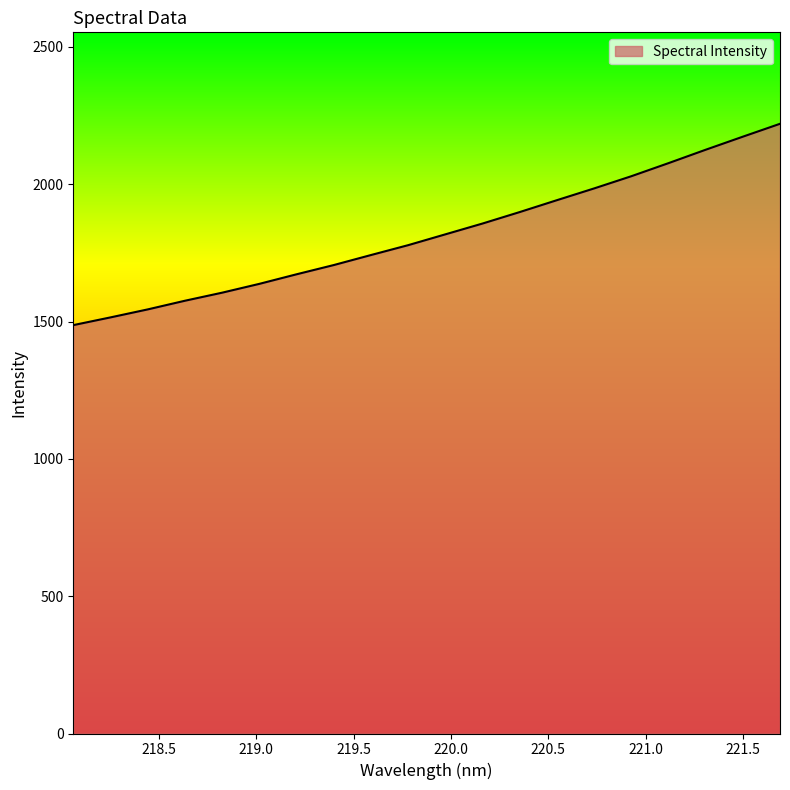

What is the difference between the maximum and minimum values?

733.1